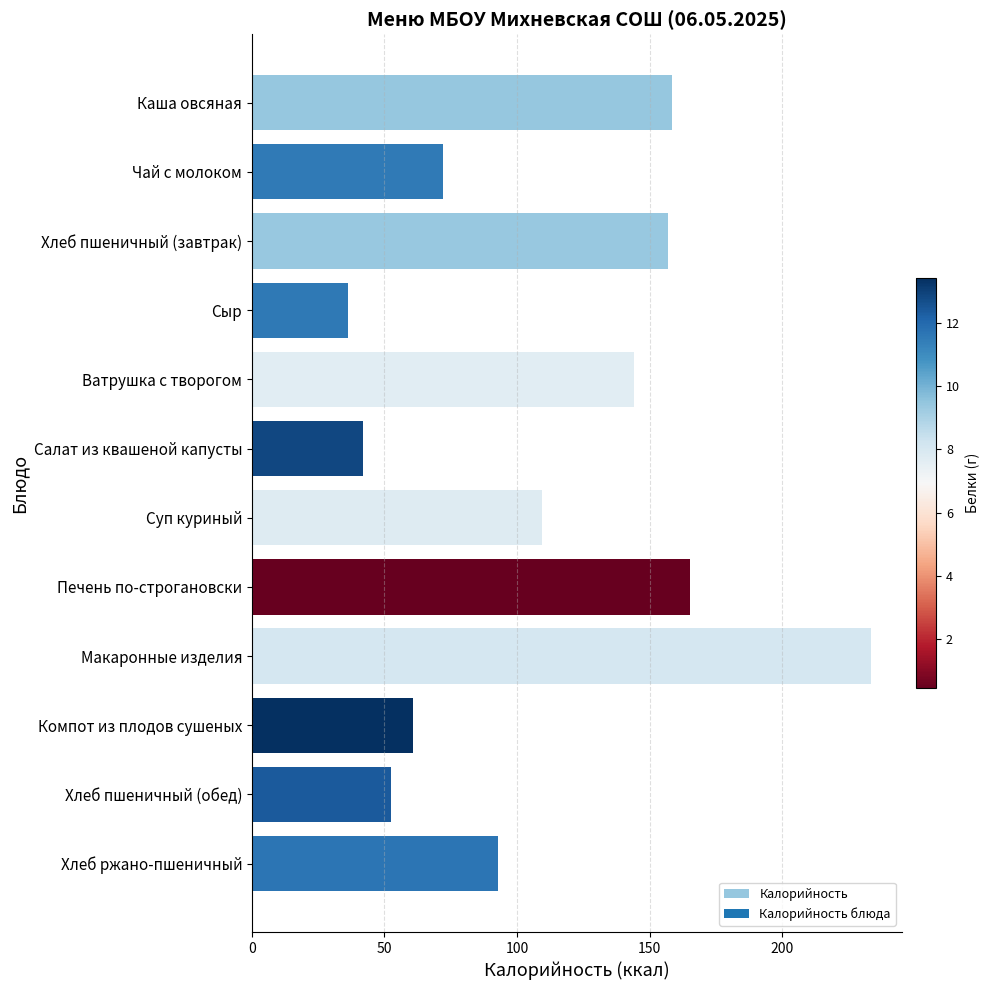

What is the difference between the maximum and second lowest values?

191.6